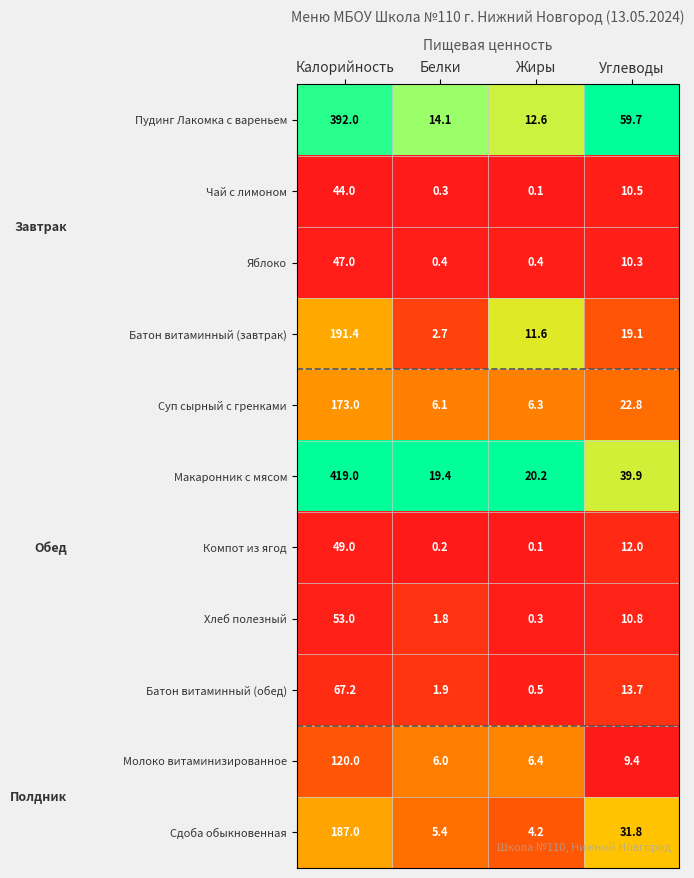

At how many categories does at least one series exceed 0?

4